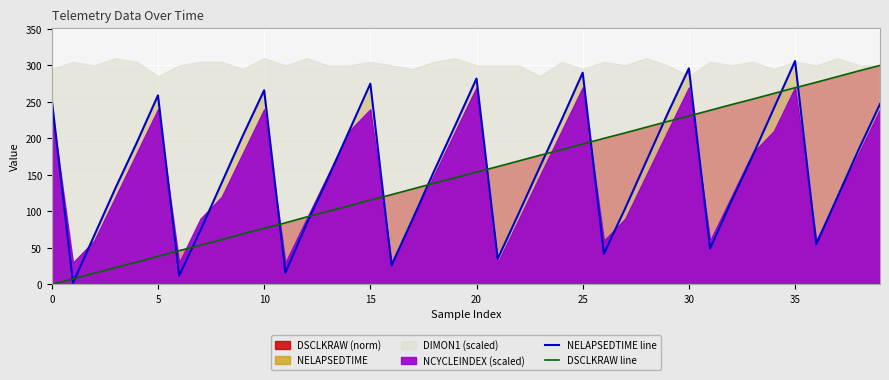

How many data points in DSCLKRAW line are above 153?

20